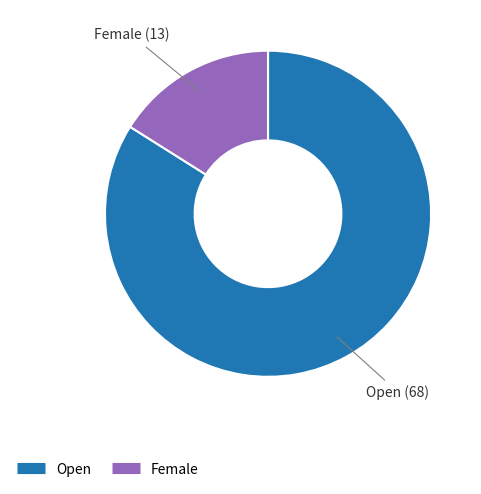

Do Female and Open together represent more than half of the pie?

Yes